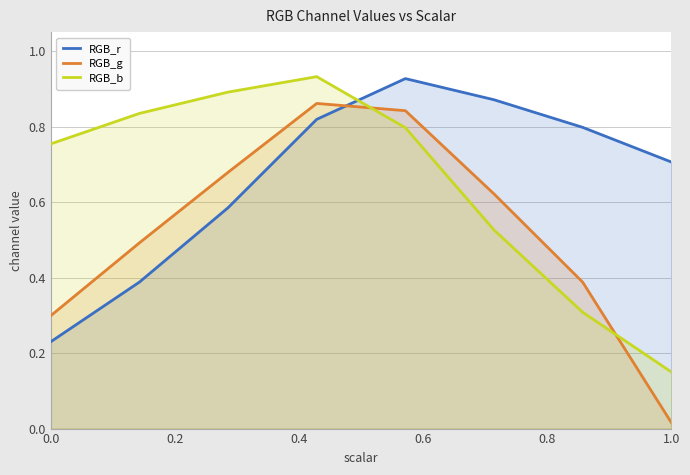

How many lines are shown in the chart?

3